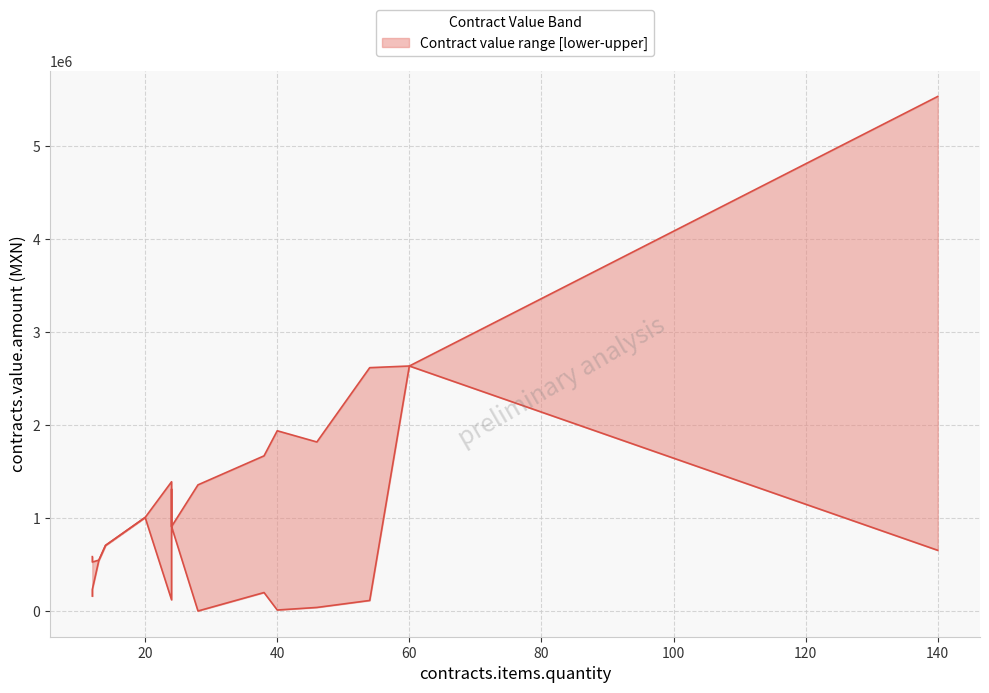

What is the difference between the lower values at 24 and 12?

40652.4